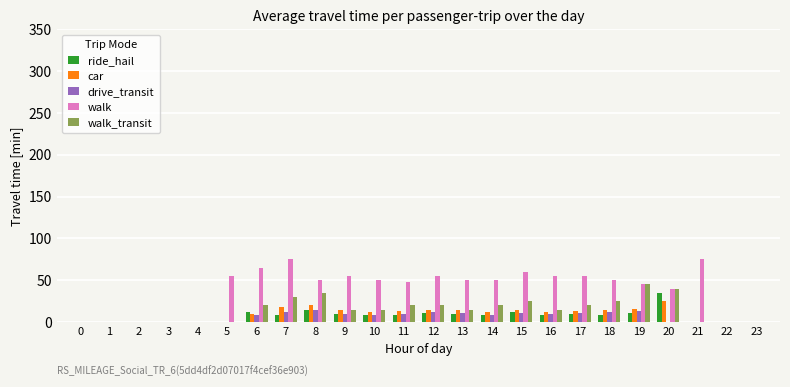

The value of drive_transit at 21 is 0. True or false?

True